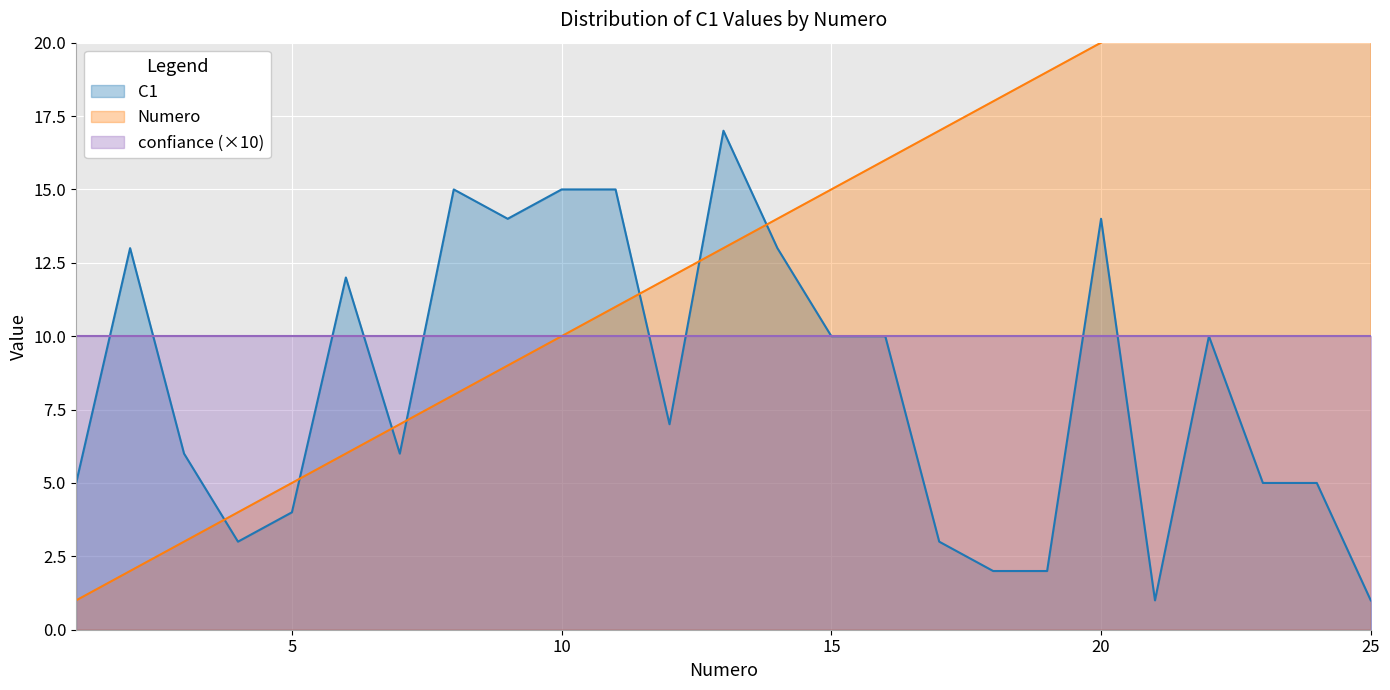

How many times do C1 and Numero cross each other?

7